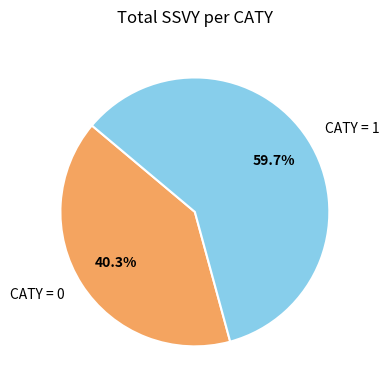

How many segments does this pie chart have?

2